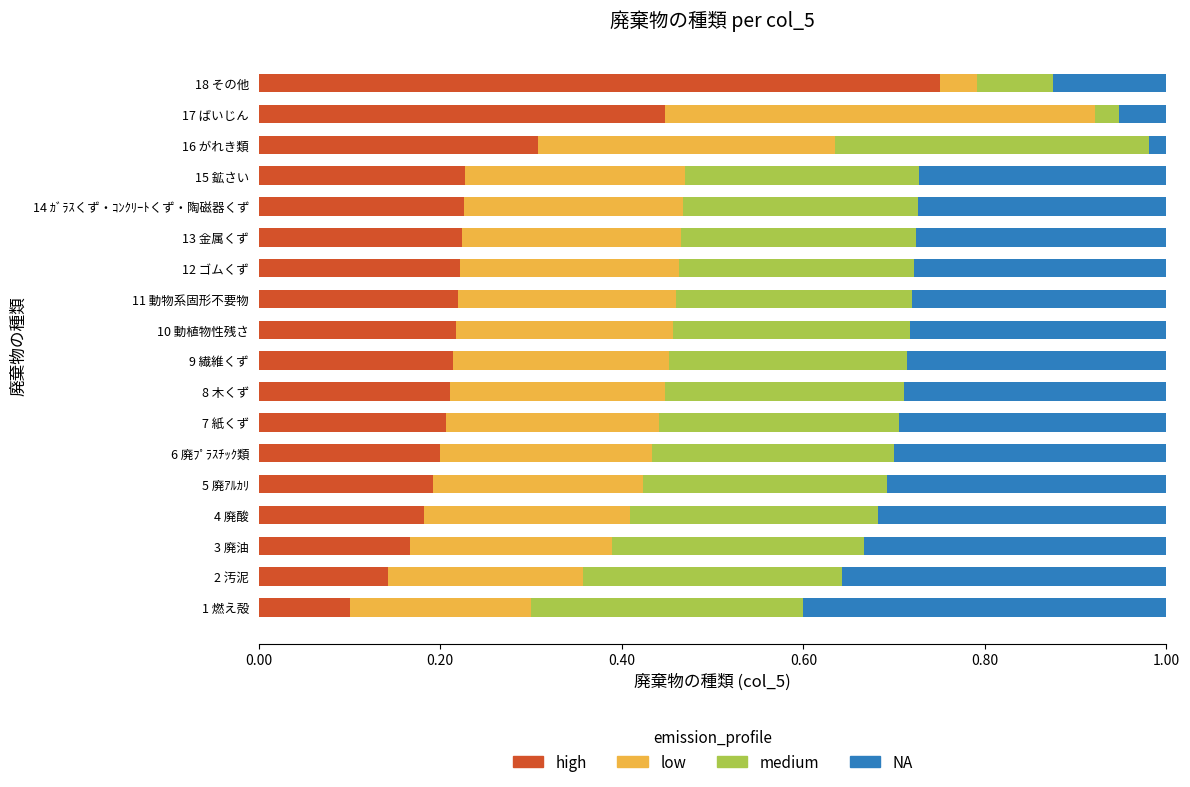

What is the sum of all high values?

4.5